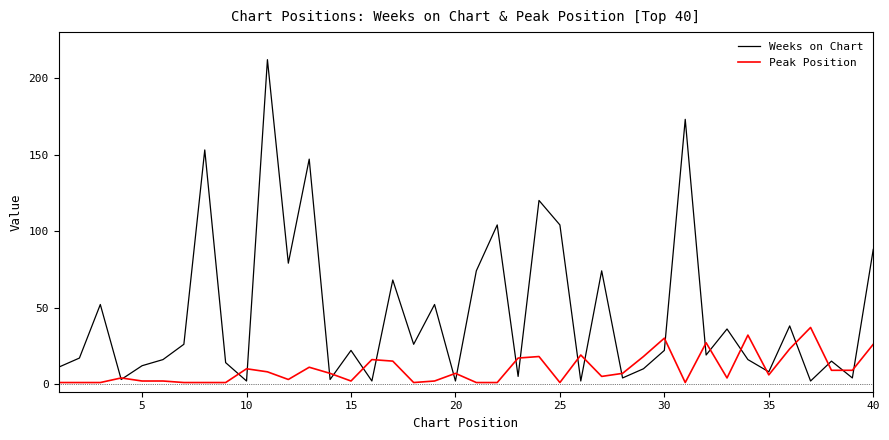

List the series in order of their overall mean, highest first.

Weeks on Chart, Peak Position